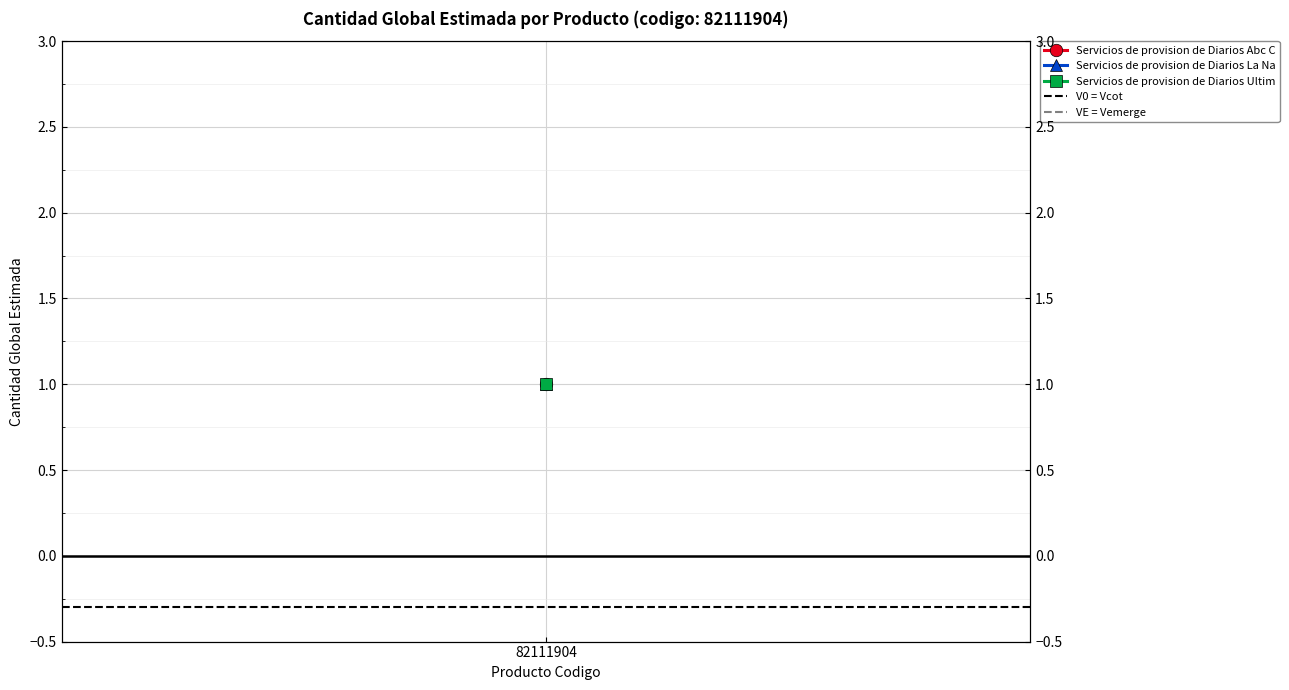

Is it true that VE = Vemerge equals -1.0 at 82111904?

False